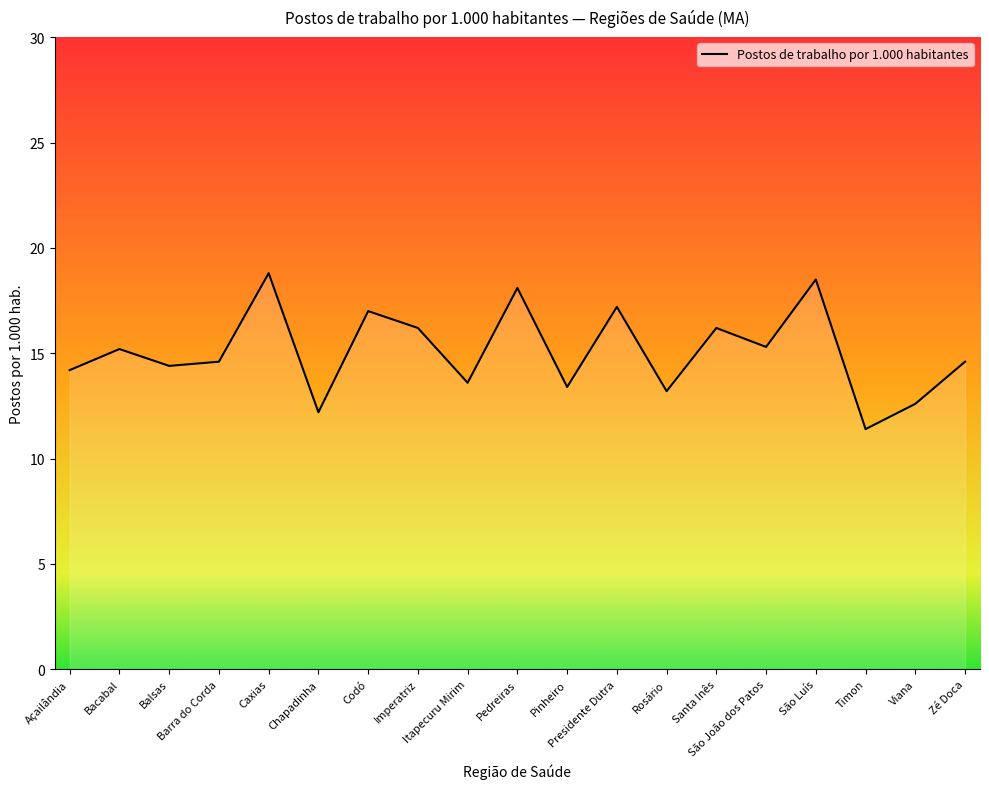

Where is the first local maximum?

Bacabal